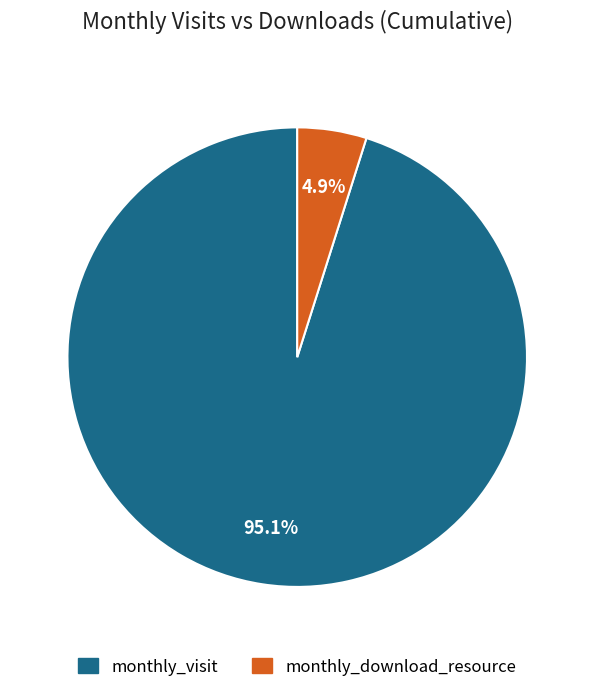

Does any single category account for the majority?

Yes